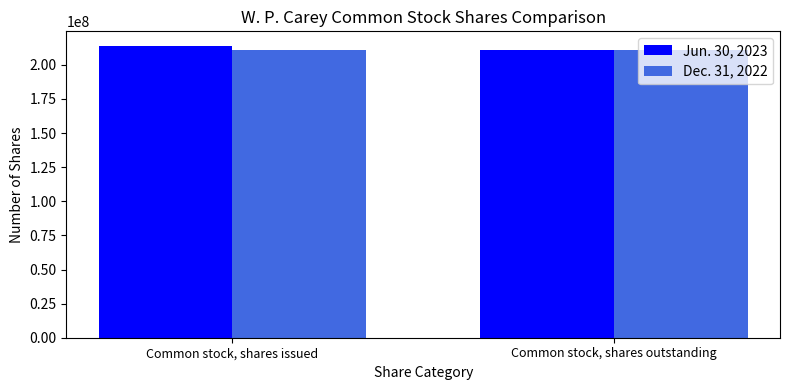

List the series in order of their peak value, lowest first.

Dec. 31, 2022, Jun. 30, 2023